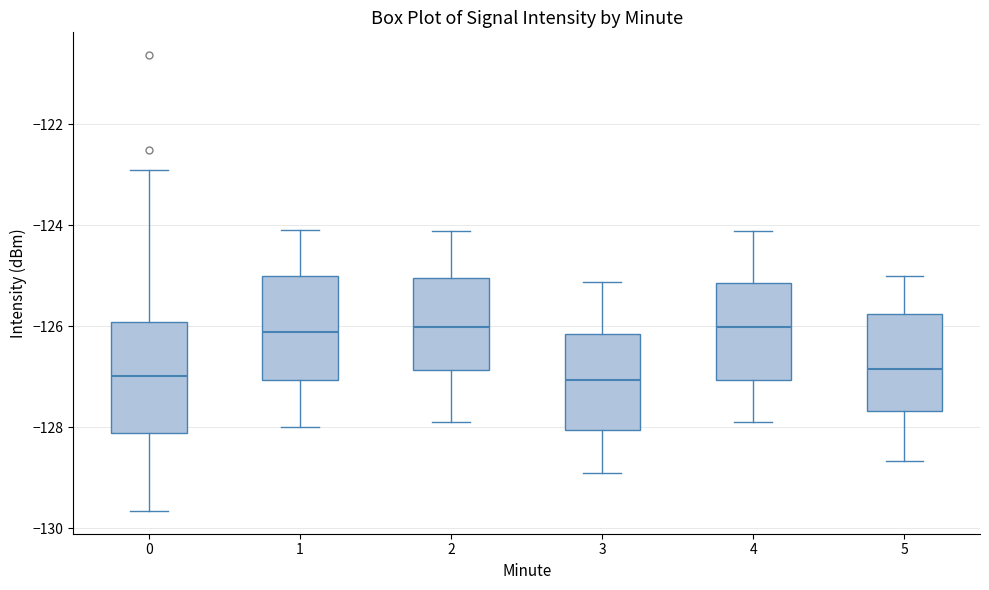

Where does the upper whisker of the box at x = 5 end on the y-axis? The values are not printed on the chart, so give them approximately, as read against the axis.

-125.0